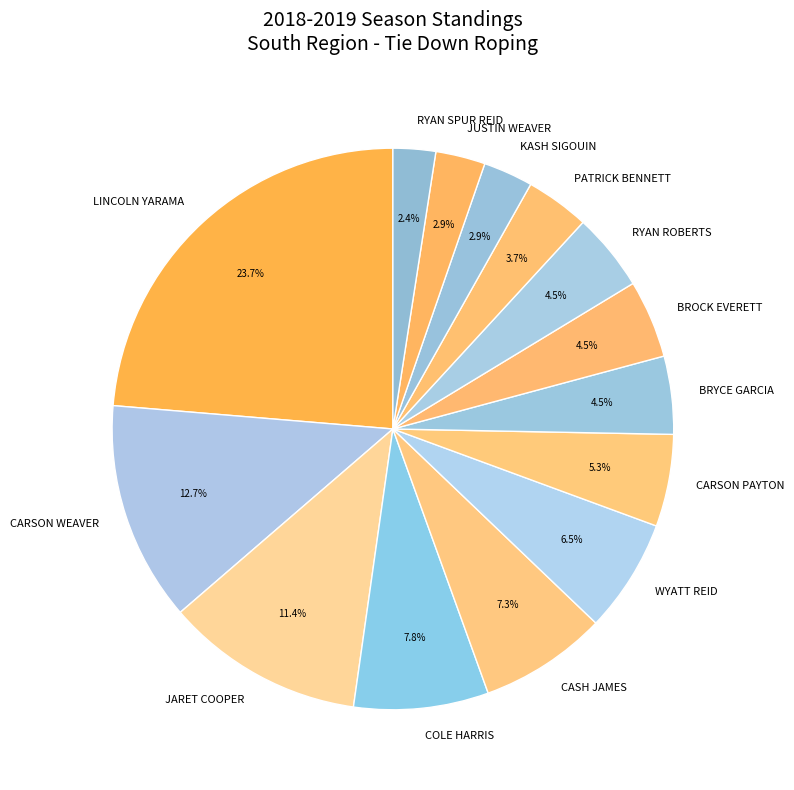

How much of the chart is everything except LINCOLN YARAMA?

76.3%